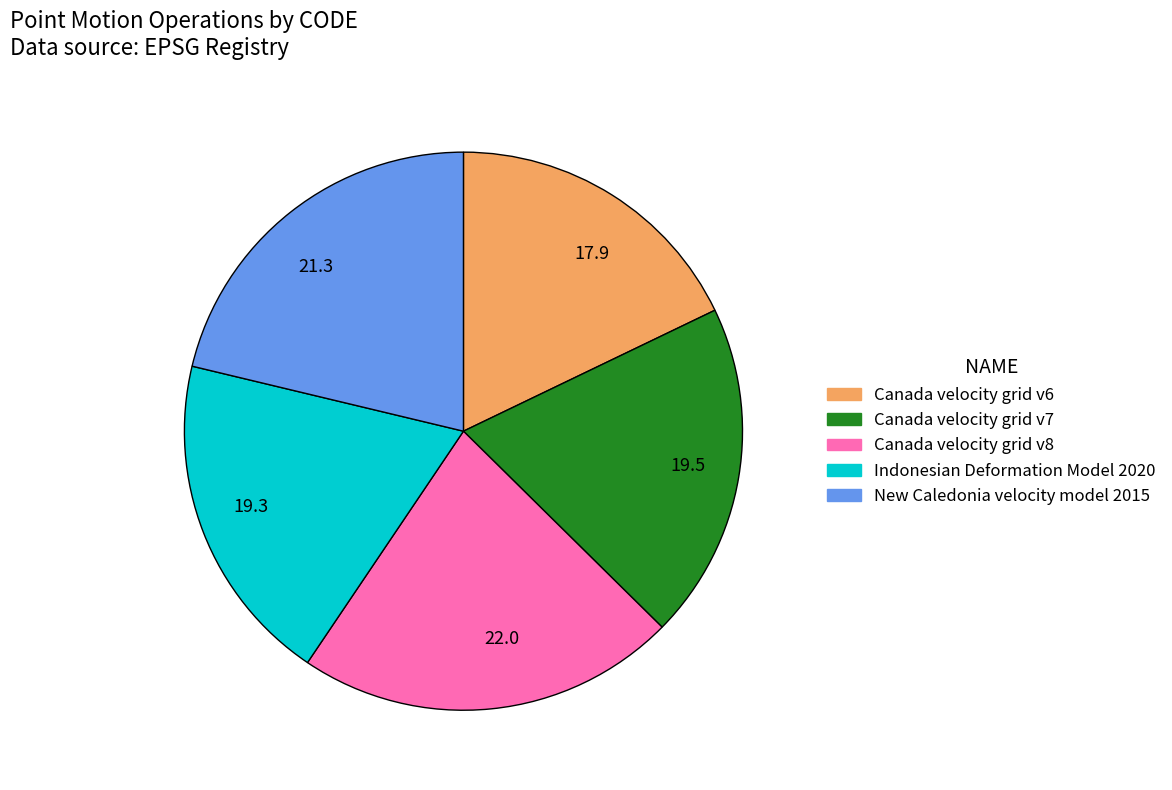

Is it true that 22.0 is 22% of the pie?

True